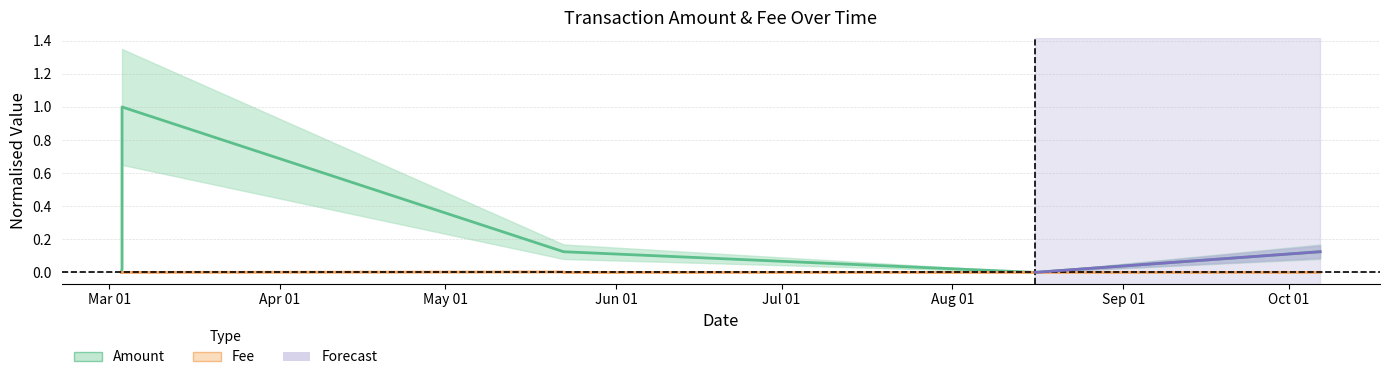

What is the label of the 1st point from the left?

Mar 01